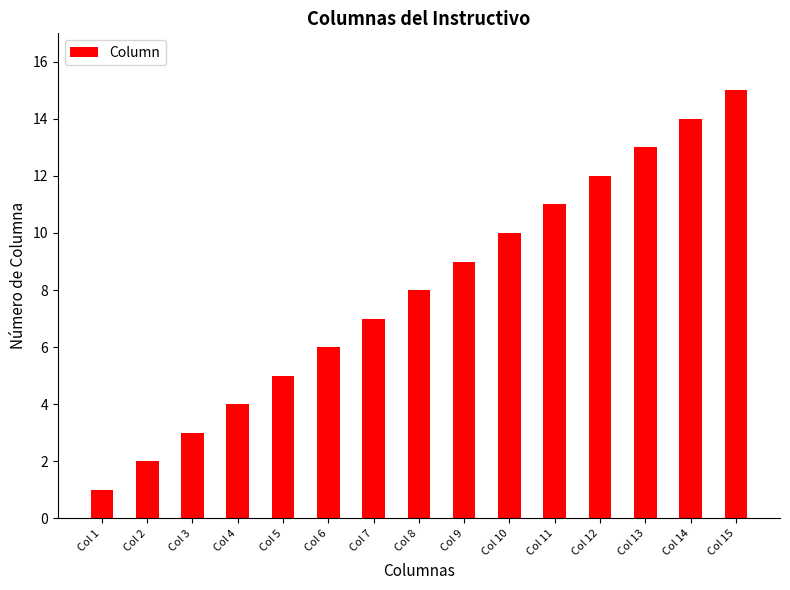

The value at Col 10 is 10. True or false?

True